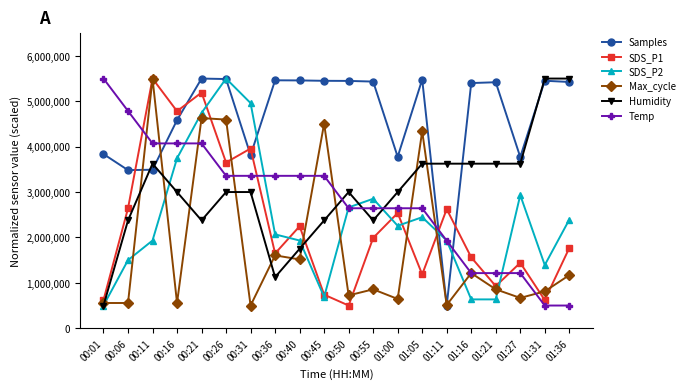

At which category does Max_cycle reach its first local peak?

00:11